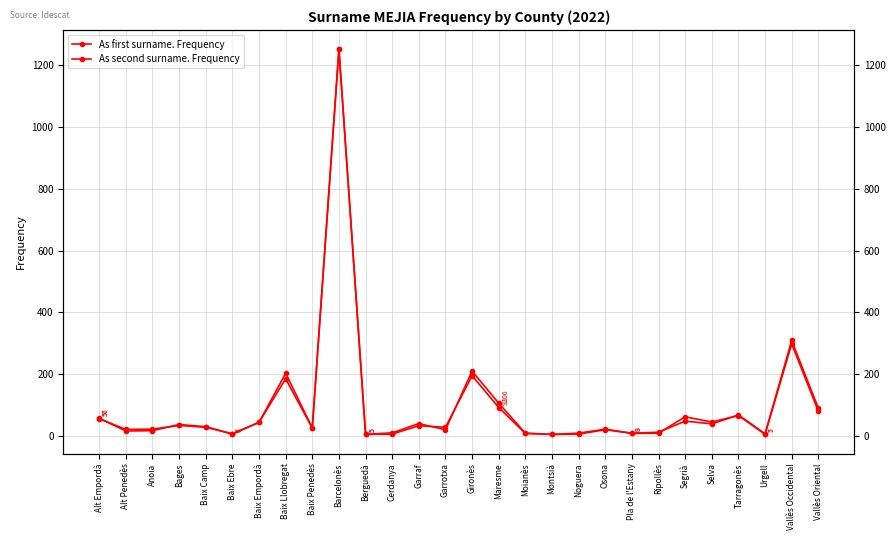

What is the difference between the maximum and minimum values in the As first surname. Frequency series?

1247